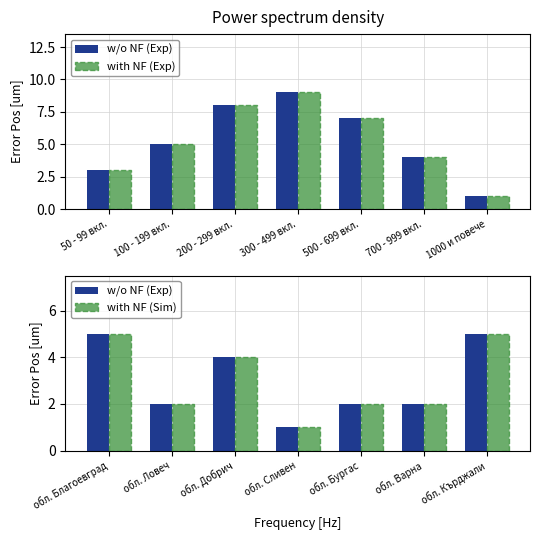

What is the label of the 4th bar from the left?

300 - 499 вкл.